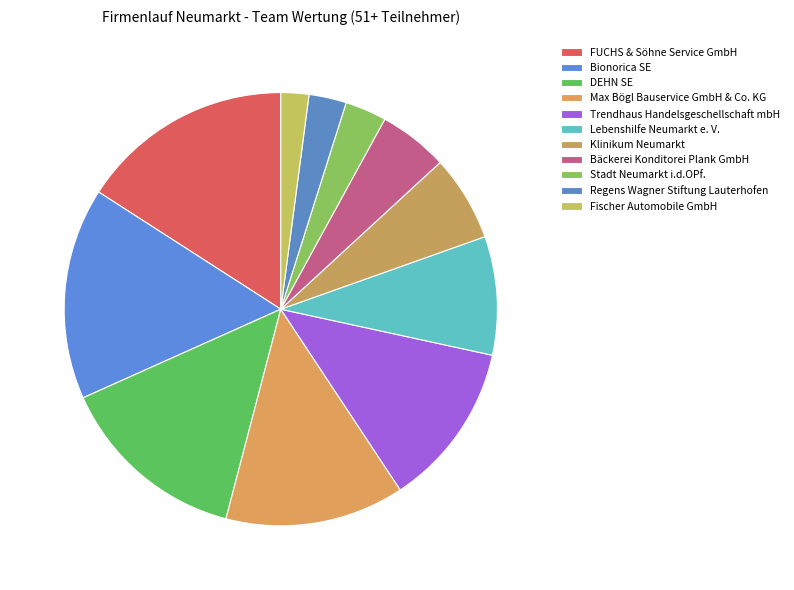

How many slices are in this pie chart?

11